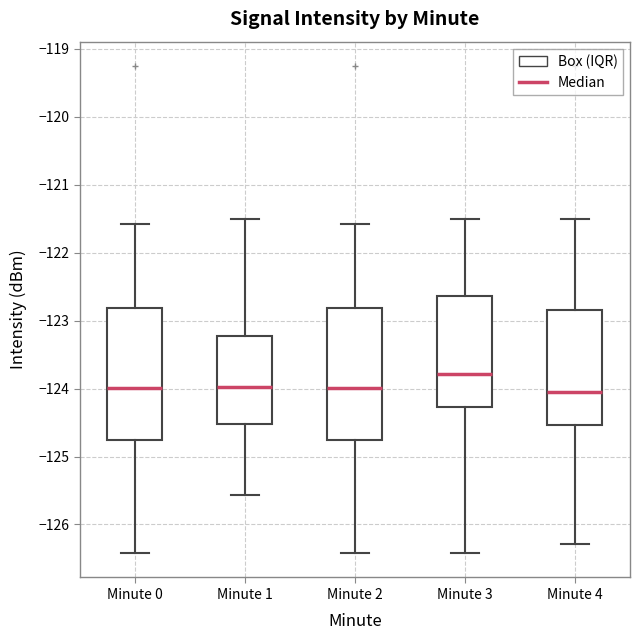

Reading left to right, transcribe this box plot: for each box, give where its median line is, the range the box spans, and where its two whiskers end, as read against the y-axis. The values are not printed on the chart, so give them approximately, as read against the axis.

Minute 0: median -124.0, box -124.8 to -122.8, whiskers -126.4 to -121.6
Minute 1: median -124.0, box -124.5 to -123.2, whiskers -125.6 to -121.5
Minute 2: median -124.0, box -124.8 to -122.8, whiskers -126.4 to -121.6
Minute 3: median -123.8, box -124.3 to -122.6, whiskers -126.4 to -121.5
Minute 4: median -124.1, box -124.5 to -122.9, whiskers -126.3 to -121.5